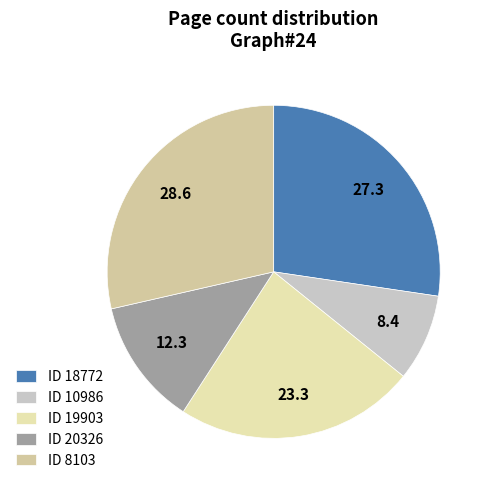

How many slices are in this pie chart?

5